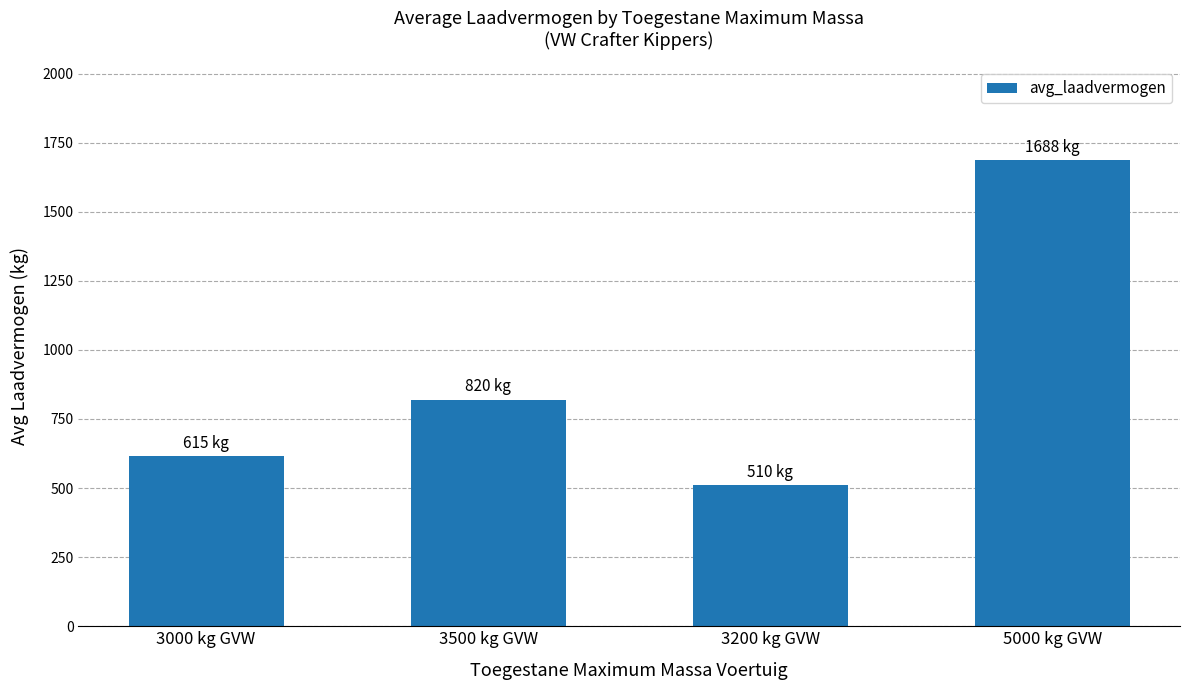

What is the label of the 3rd bar from the left?

3200 kg GVW